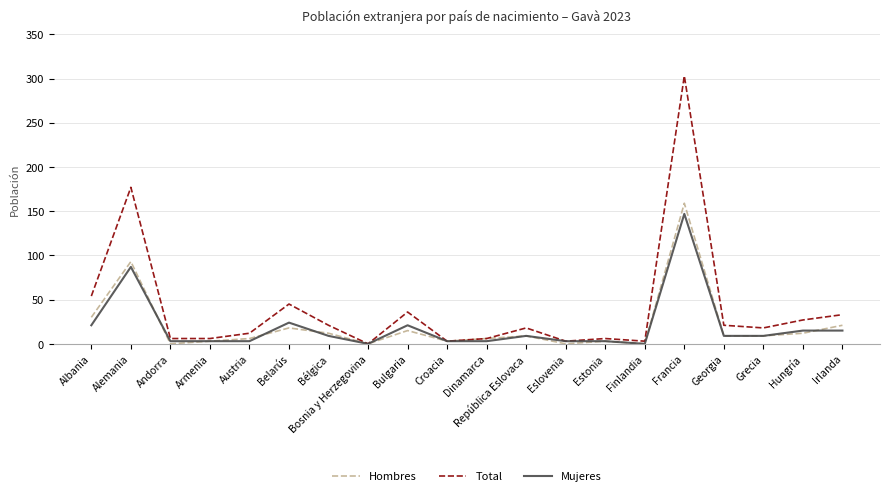

How many values in the Hombres series are below 9?

9